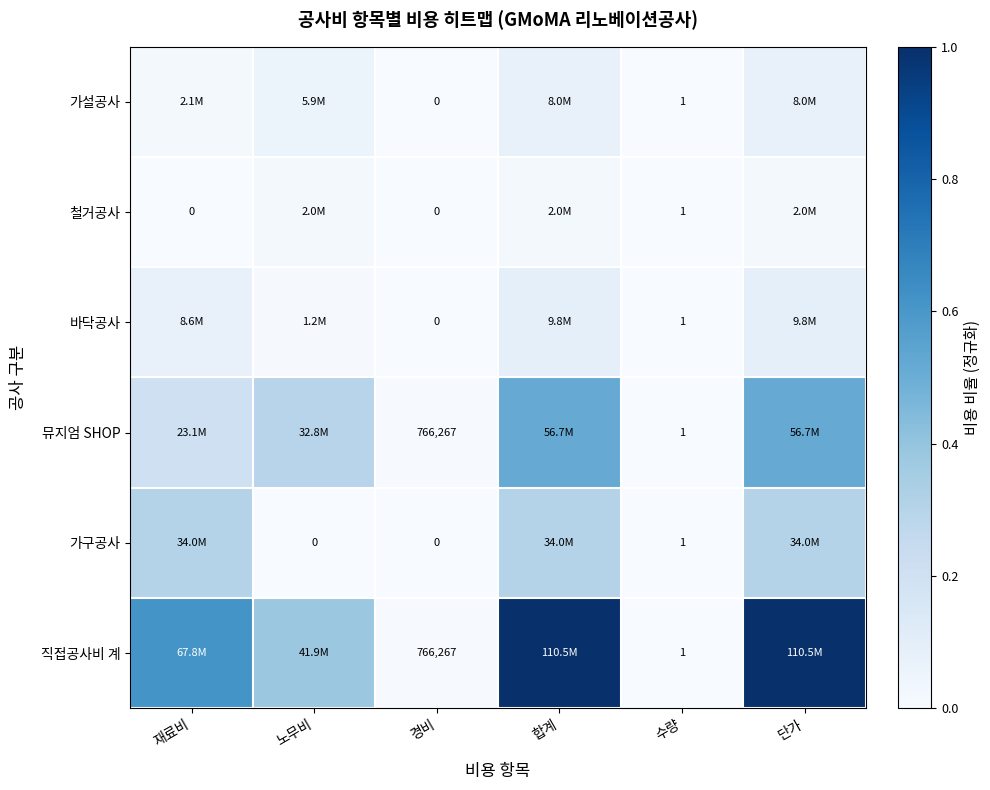

What is the spread (max minus min) of values at 합계?

1.0